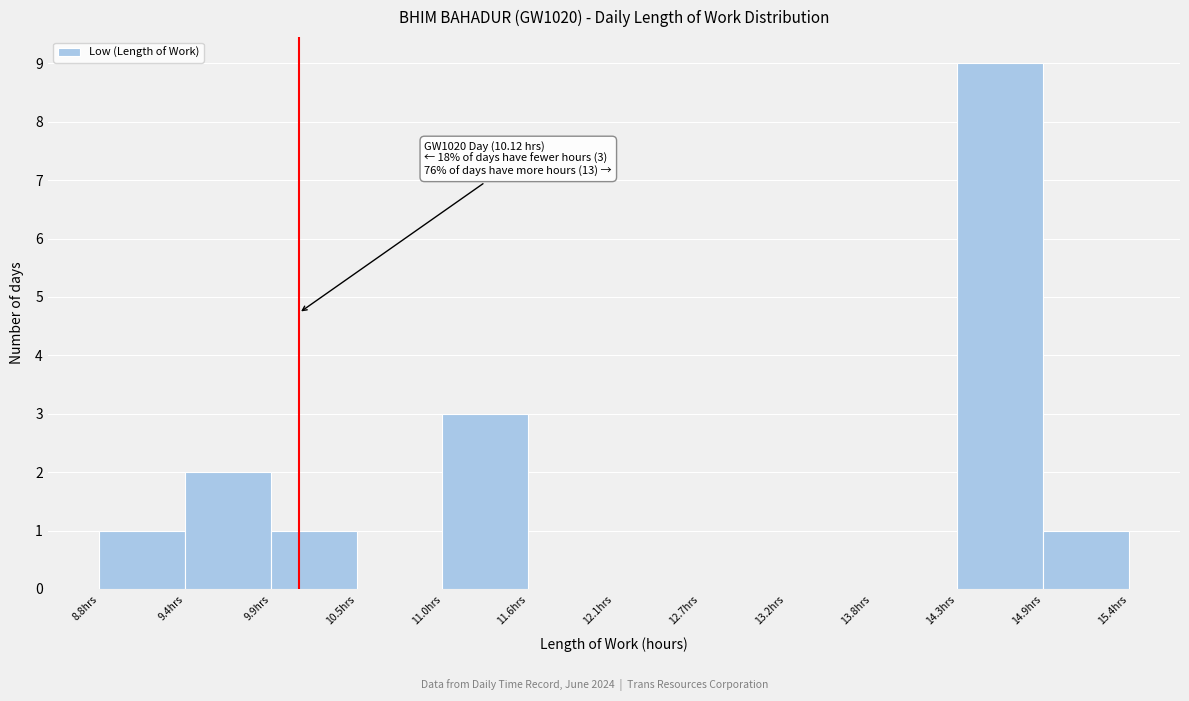

Over which range of the x-axis is the bar tallest?

14.3 to 14.9